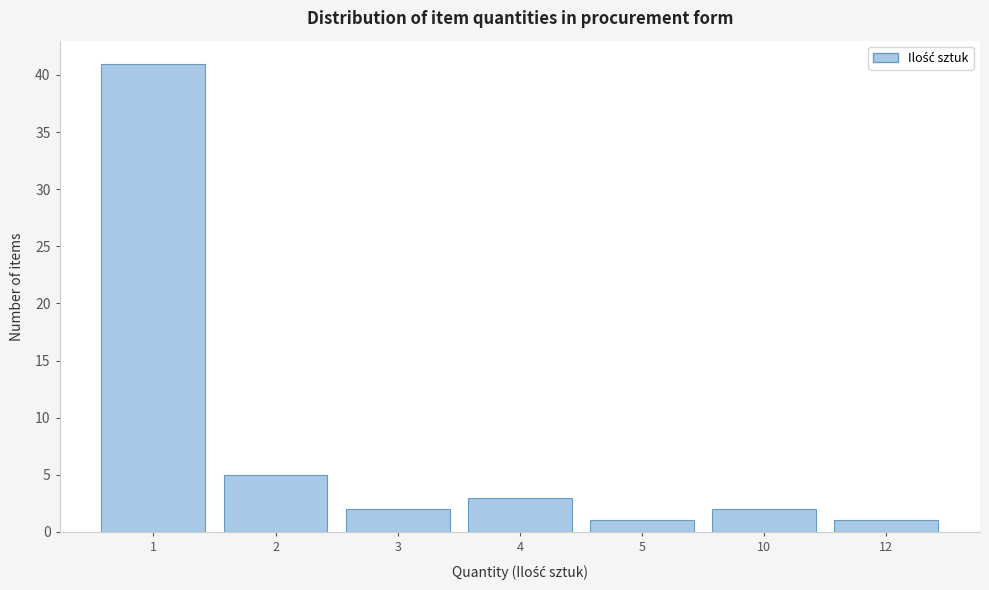

Reading right to left, list all the values displayed in this chart.

1	2	1	3	2	5	41